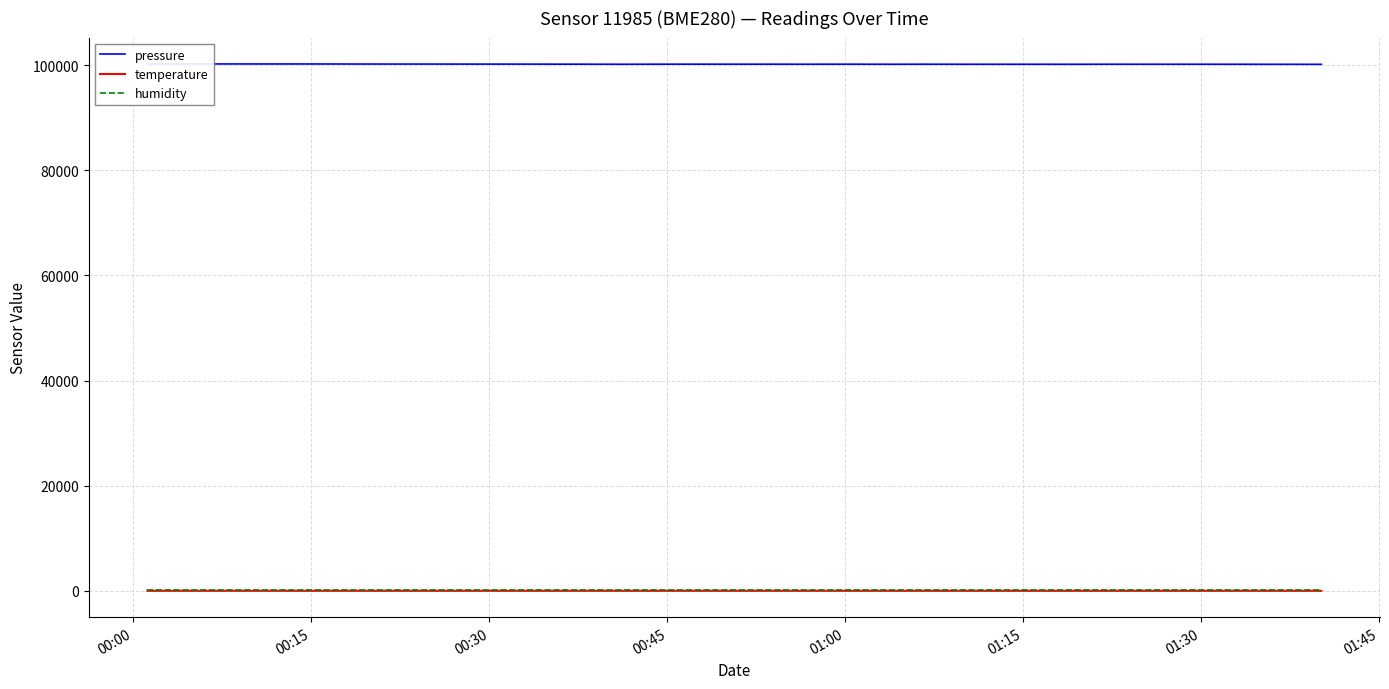

Reading left to right, list all the values displayed in this chart.

pressure: 100212.4	100218.7	100214.2	100212.5	100207.1	100207.8	100206.3	100197.9	100193.3	100191.7	100188.8	100183.3	100182.4	100180.0	100171.9	100165.7	100155.2	100166.3	100169.7	100168.4	100165.5	100167.8	100163.3	100166.3	100167.7	100156.6	100165.8	100158.8	100154.6	100155.3	100154.0	100151.1	100160.9	100159.9	100157.5	100160.6	100155.8	100149.2	100148.5	100142.7
temperature: 22.5	22.4	22.4	22.4	22.3	22.3	22.2	22.3	22.3	22.3	22.2	22.2	22.2	22.2	22.1	22.2	22.1	22.1	22.1	22.1	22.1	22.1	22.1	22.1	21.8	21.8	21.5	21.6	21.7	21.6	21.6	21.4	21.5	21.3	21.4	21.4	21.1	21.2	21.0	21.0
humidity: 100.0	100.0	100.0	100.0	100.0	100.0	100.0	100.0	100.0	100.0	100.0	100.0	100.0	100.0	100.0	100.0	100.0	100.0	100.0	100.0	100.0	100.0	100.0	100.0	100.0	100.0	100.0	100.0	100.0	100.0	100.0	100.0	100.0	100.0	100.0	100.0	100.0	100.0	100.0	100.0